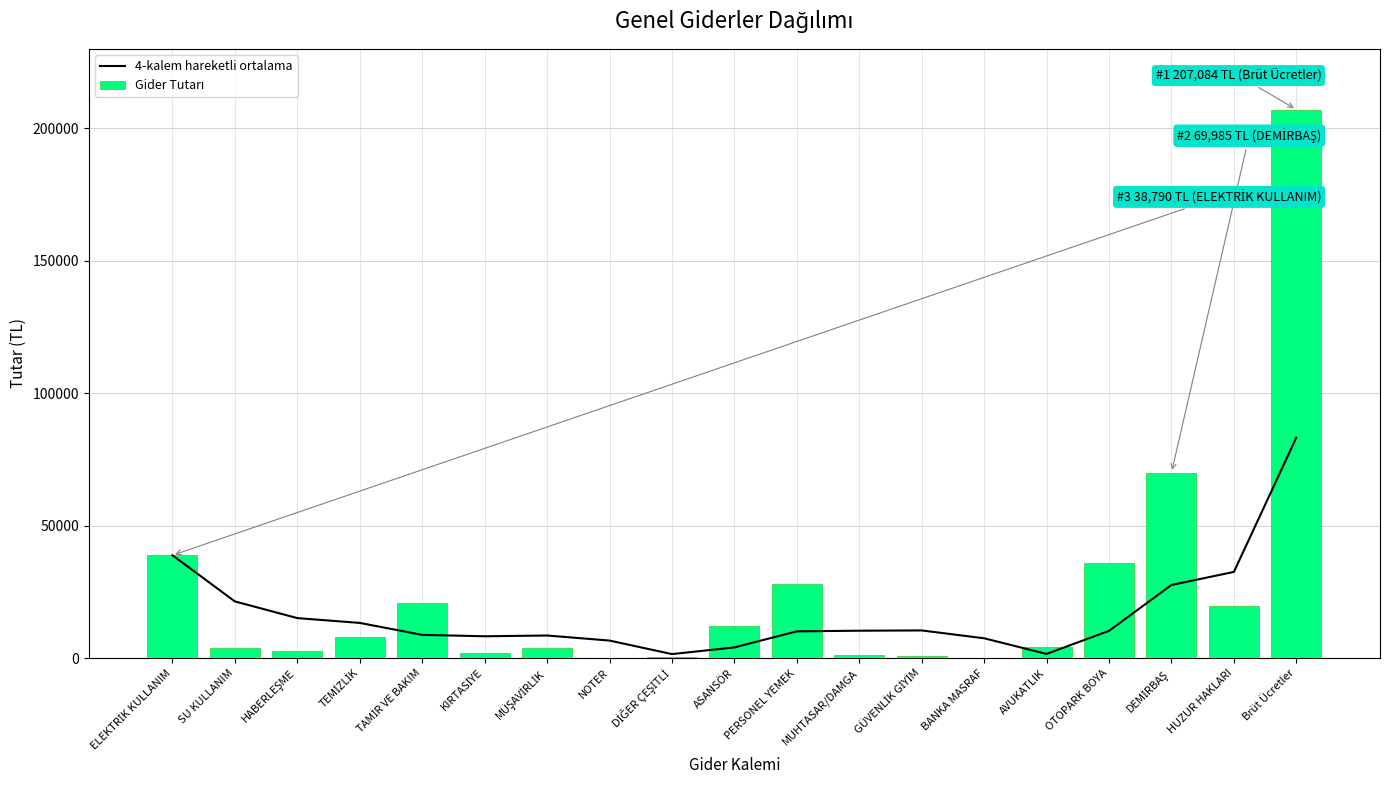

What is the total value across all series at MÜŞAVİRLİK?

12092.5